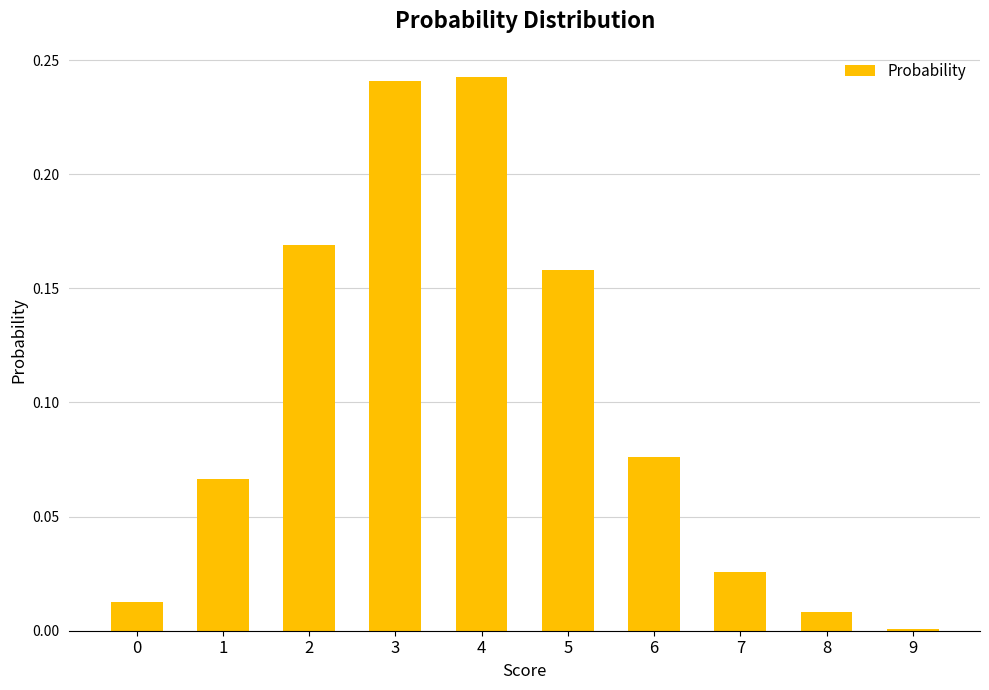

Which category has the lowest value across all series?

9